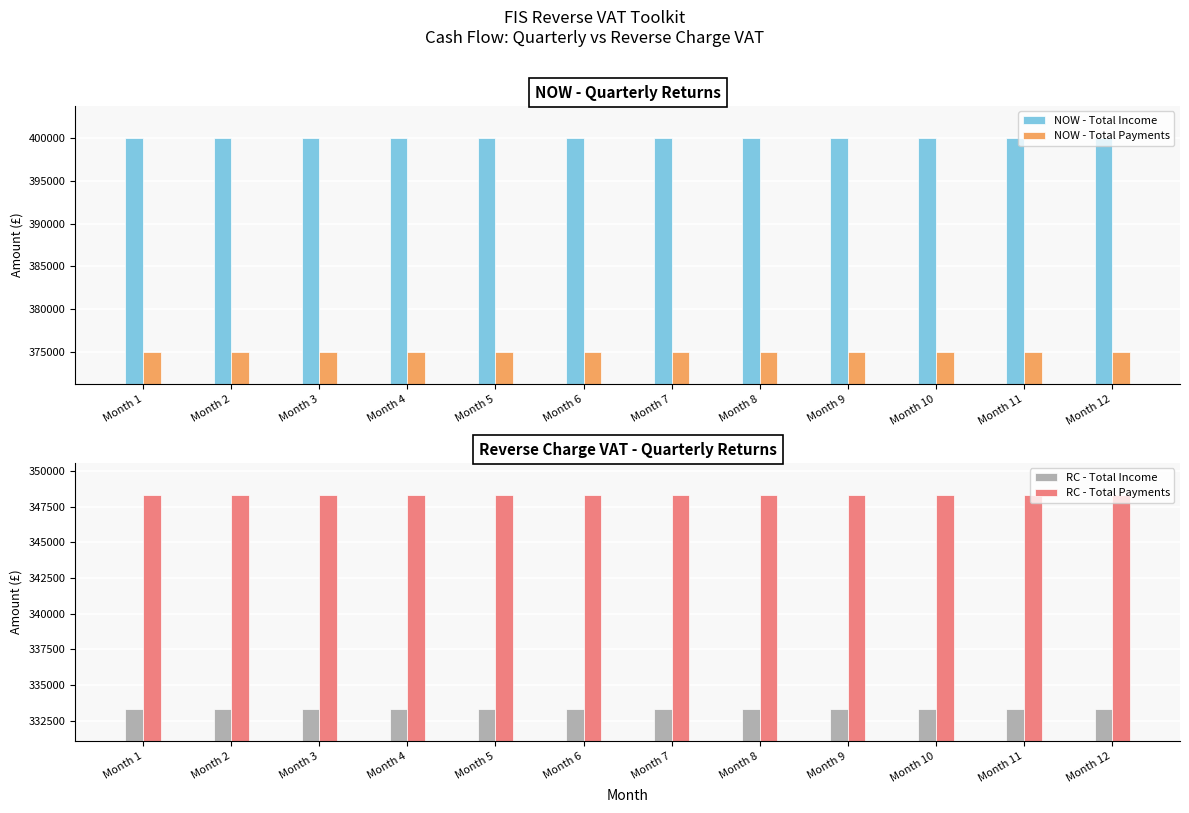

What is the maximum value for RC - Total Income?

333333.3